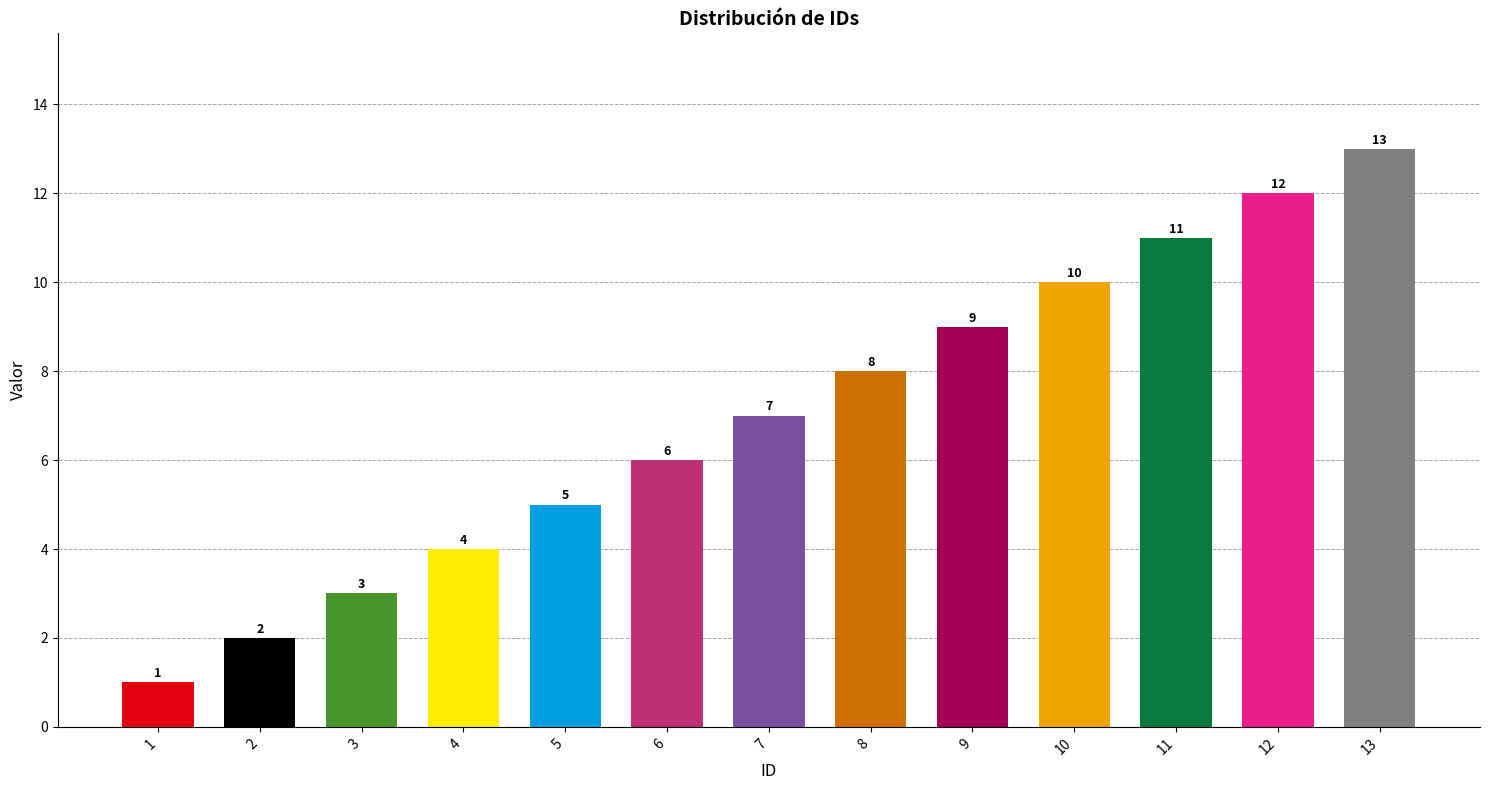

At which label is the value closest to 7?

7